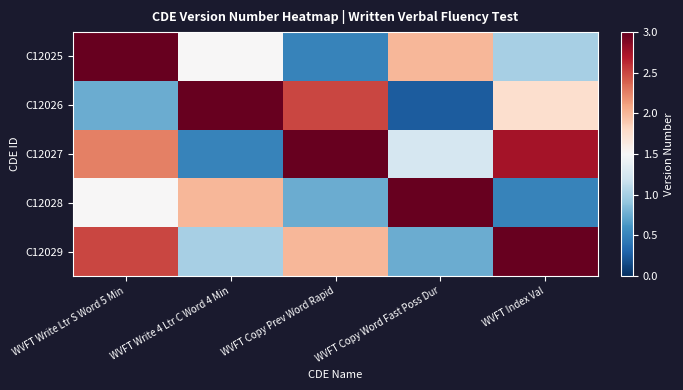

Which category has the highest value across all series?

WVFT Write Ltr S Word 5 Min